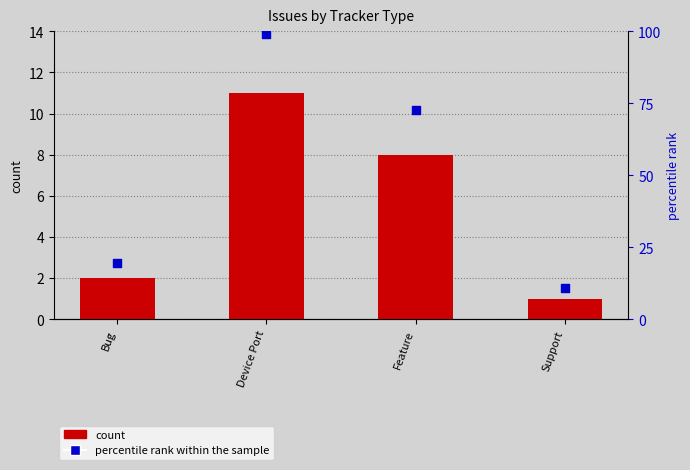

Is the value of count at Bug greater than the value of percentile rank within the sample at Feature?

No